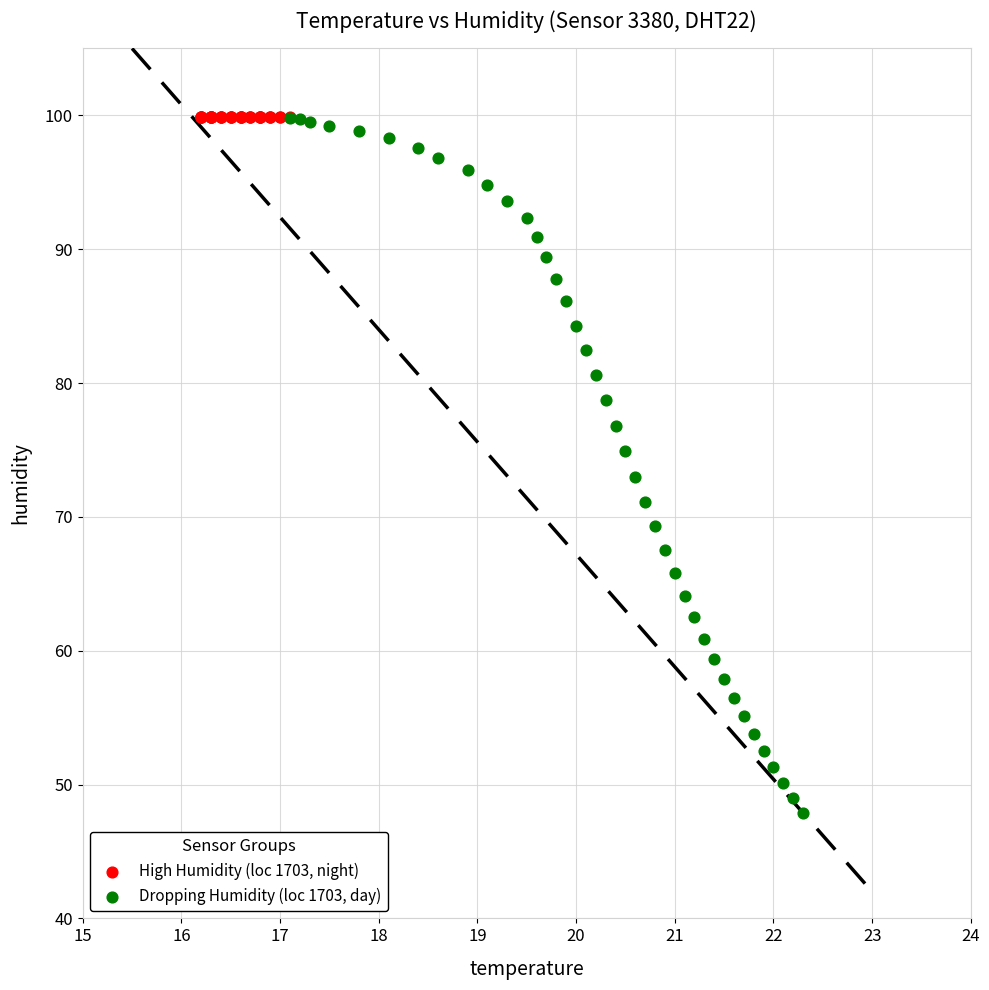

Which series reaches the minimum Y coordinate?

Dropping Humidity (loc 1703, day)